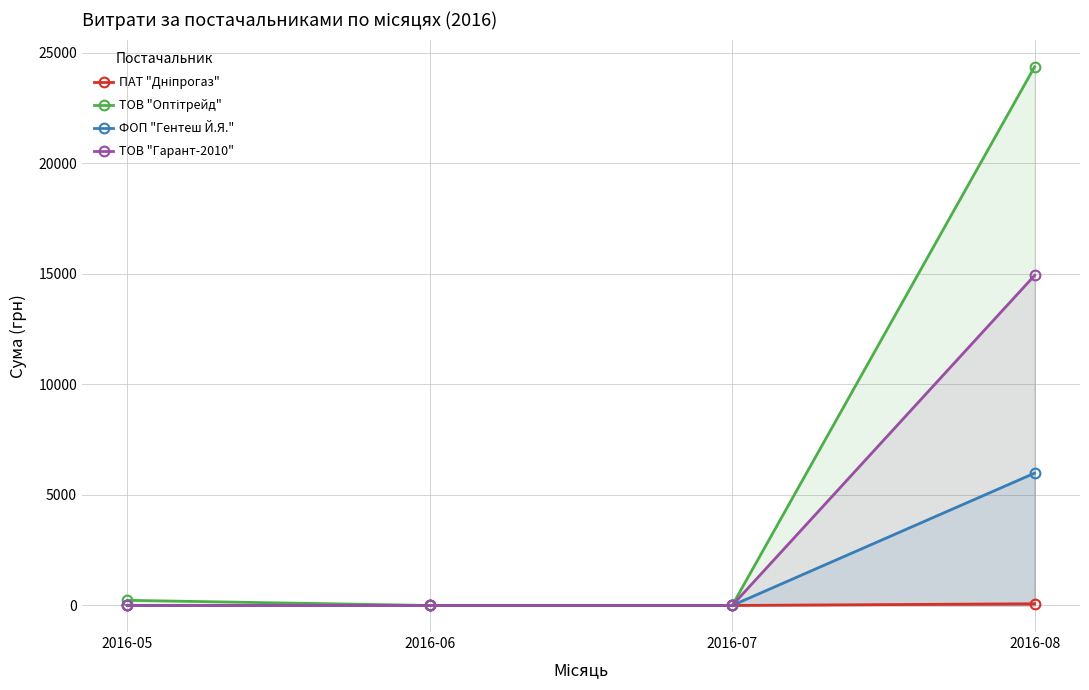

True or false: ФОП "Гентеш Й.Я." has more than 1 points higher than both neighbors.

False